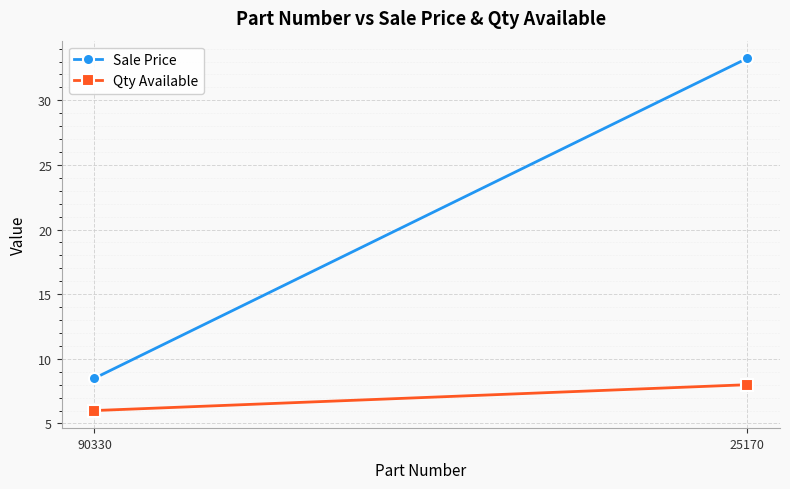

The value of Sale Price at 25170 is 13.7. True or false?

False